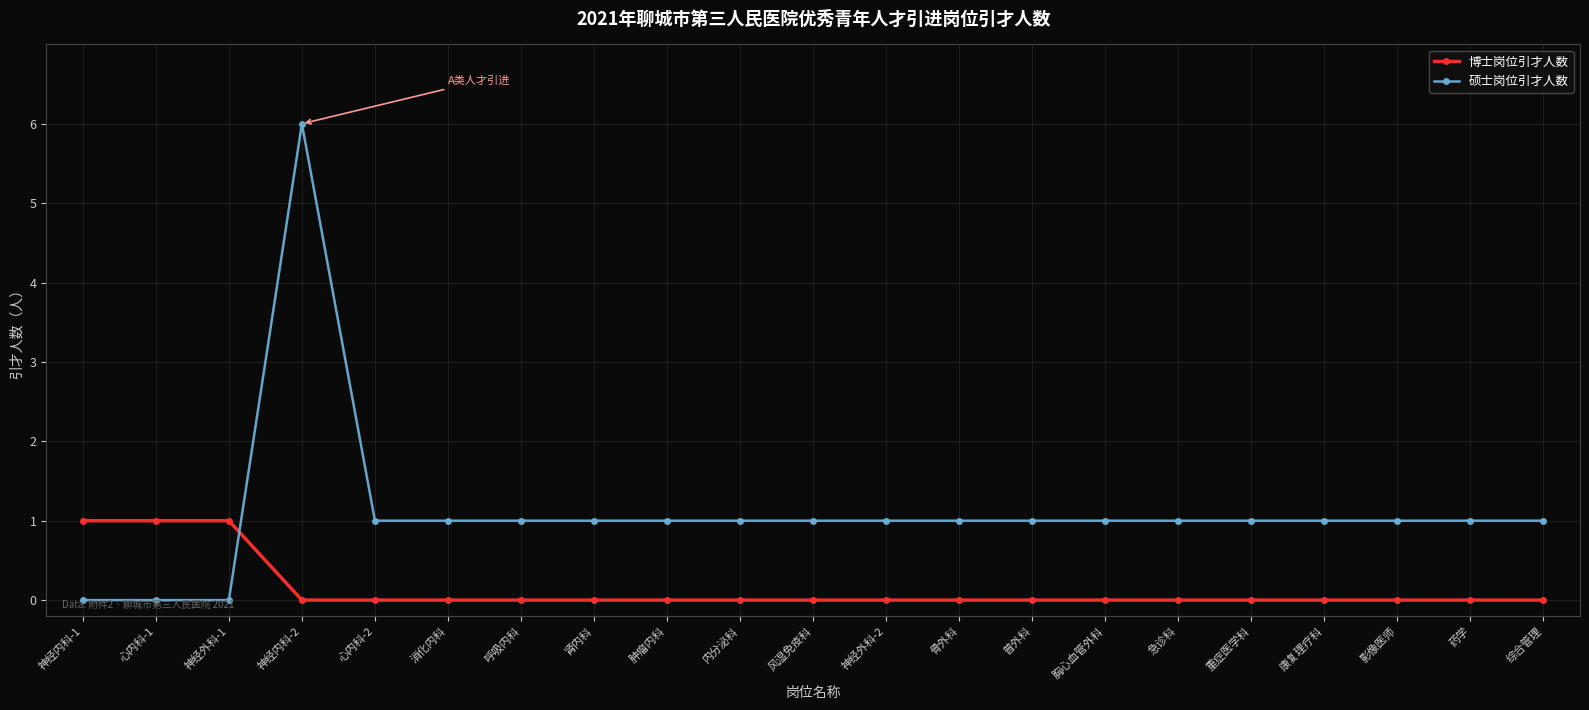

The 硕士岗位引才人数 series shows 1 at 神经外科-2. True or false?

True